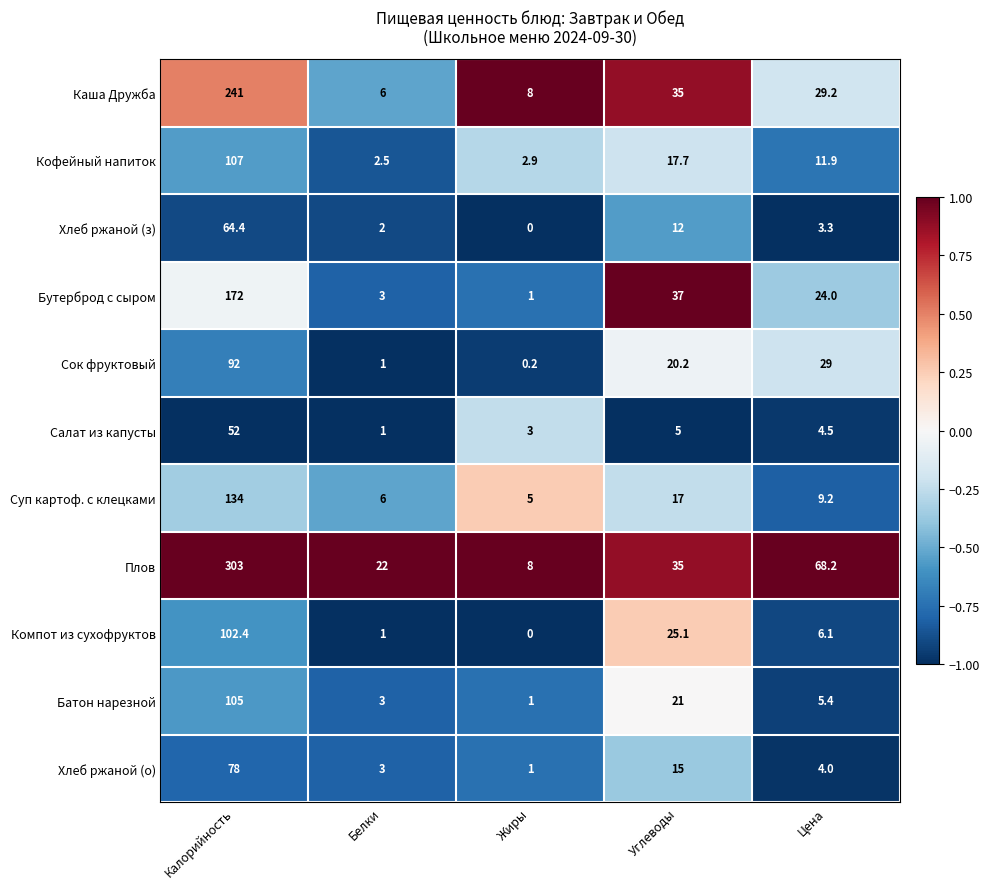

At which category does the chart reach its minimum across all series?

Жиры